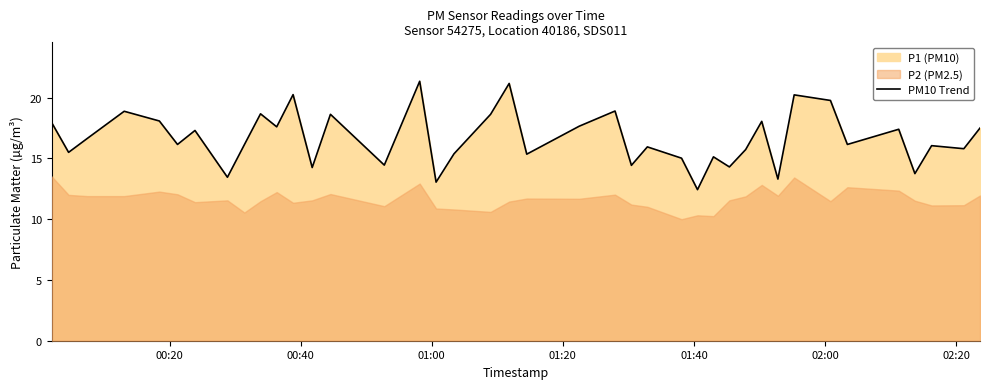

What is the highest value of the PM10 Trend series?

21.4